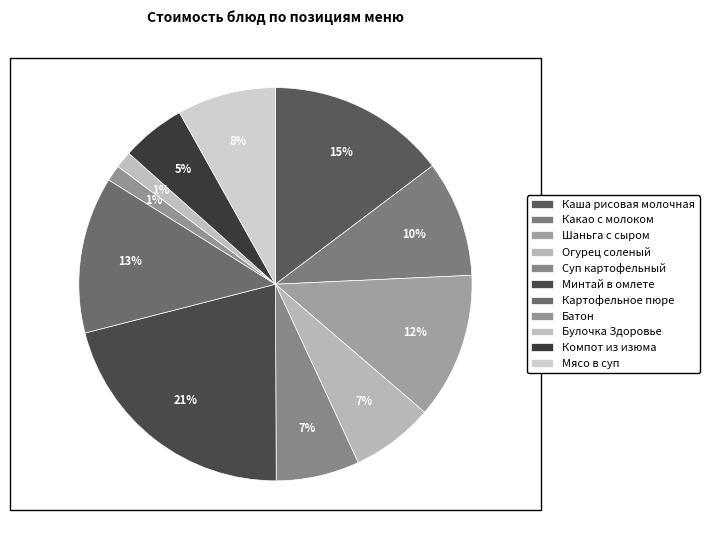

Count the number of slices in the pie.

11